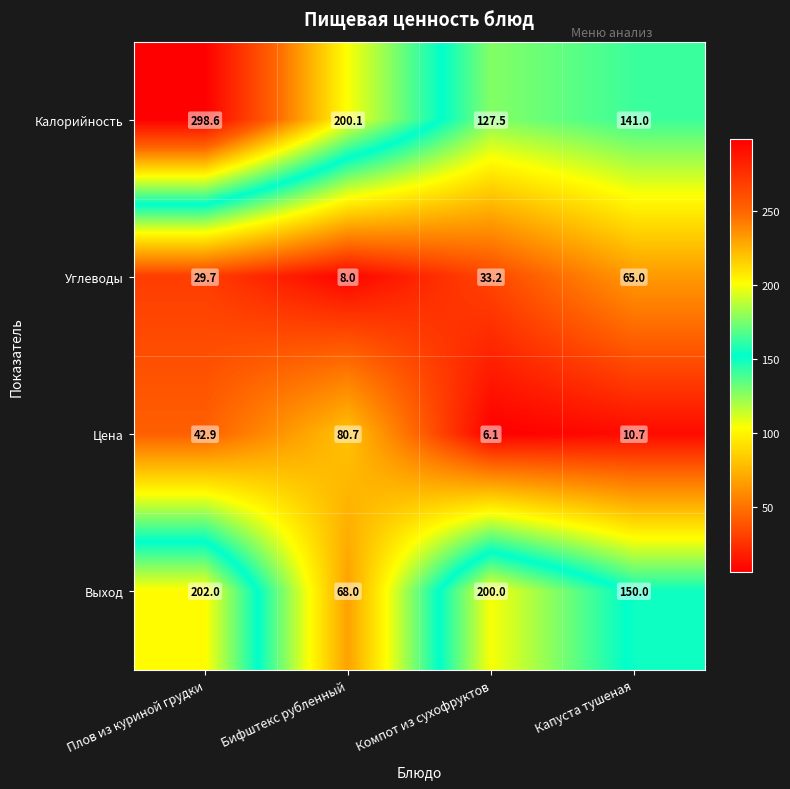

How many categories are shown in the chart?

4